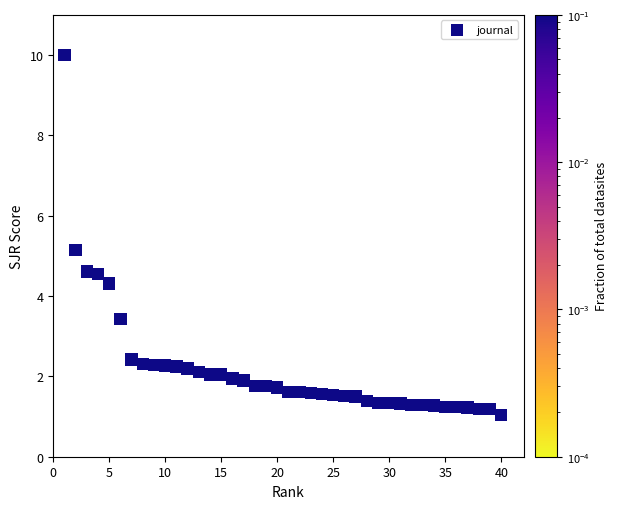

What Y value in the scatter plot is closest to 5?

5.1